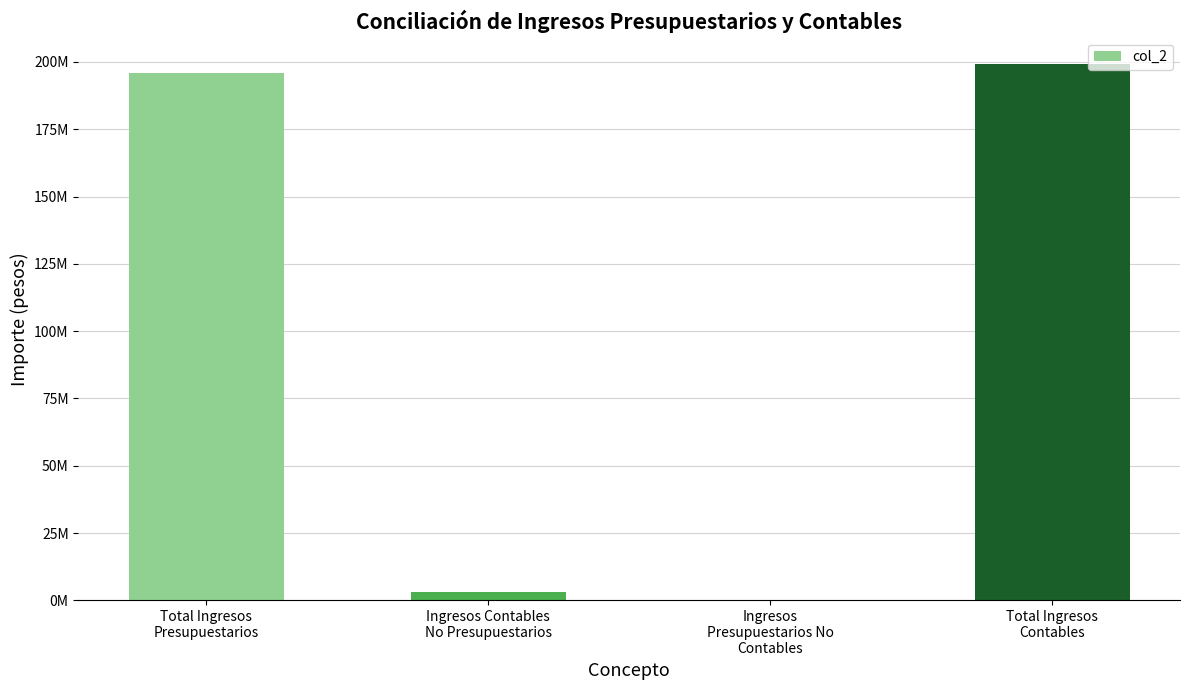

The chart shows a value of 122772384.1 at Ingresos
Presupuestarios No
Contables. True or false?

False